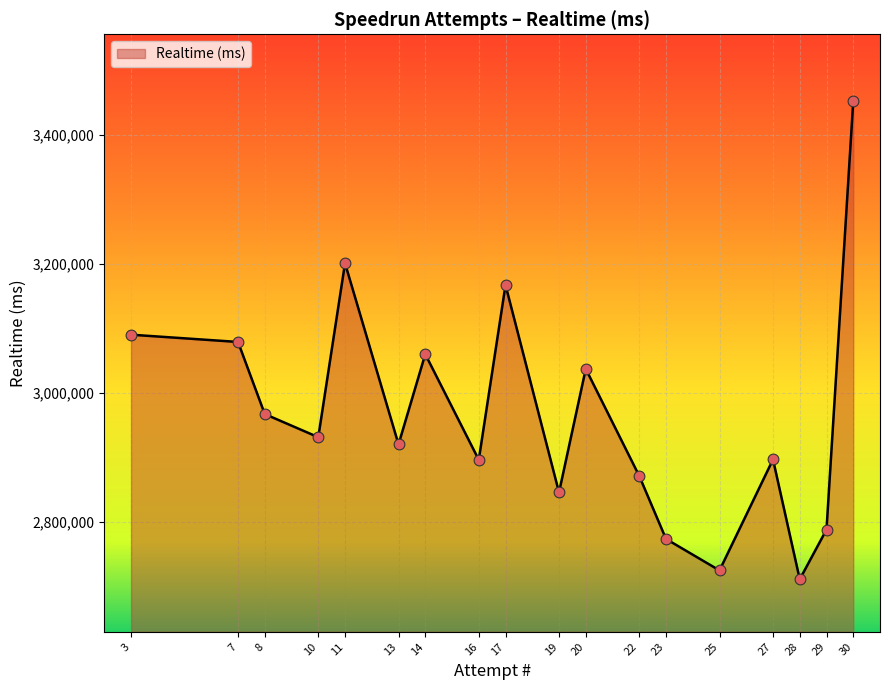

What is the change in value from 10 to 23?

-157584